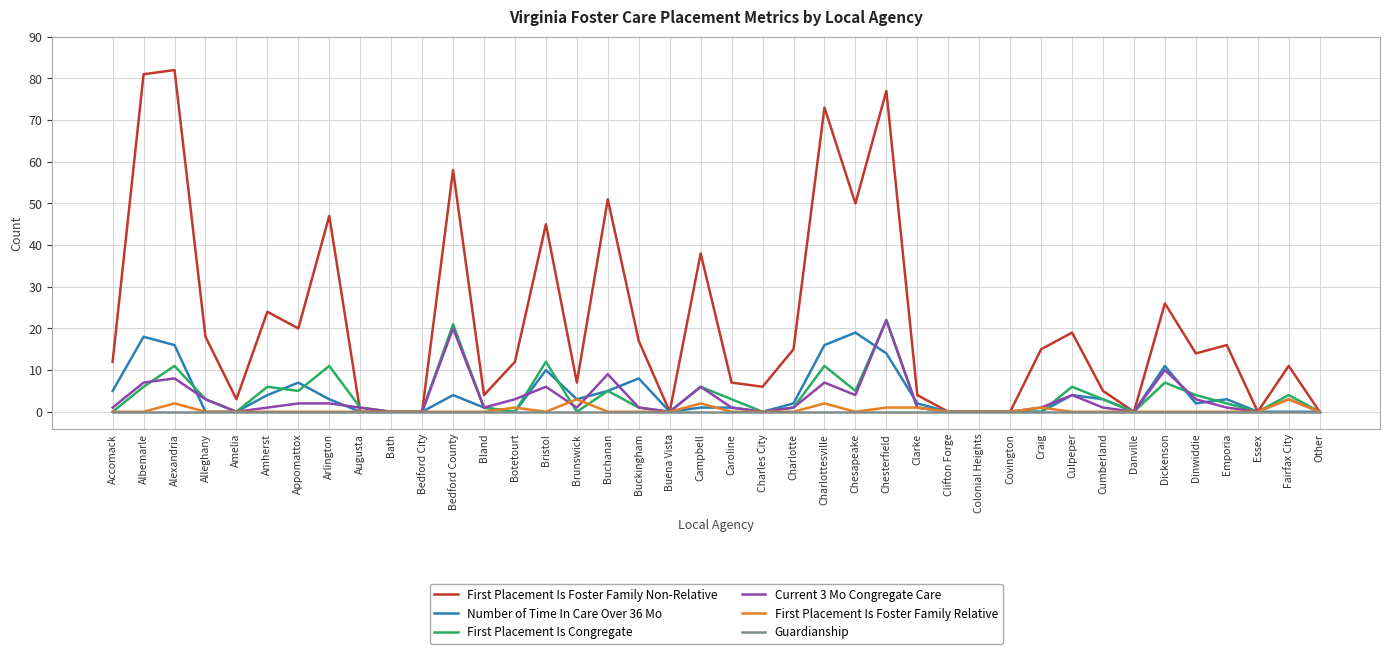

What is the total value across all series at Culpeper?

33